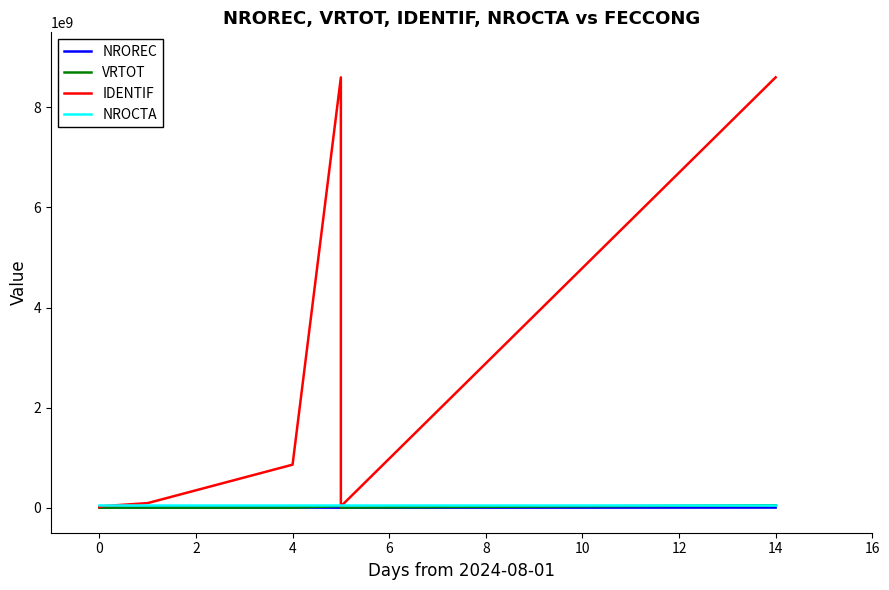

What is the value of the NROCTA point at the 4th from the left?

50001205